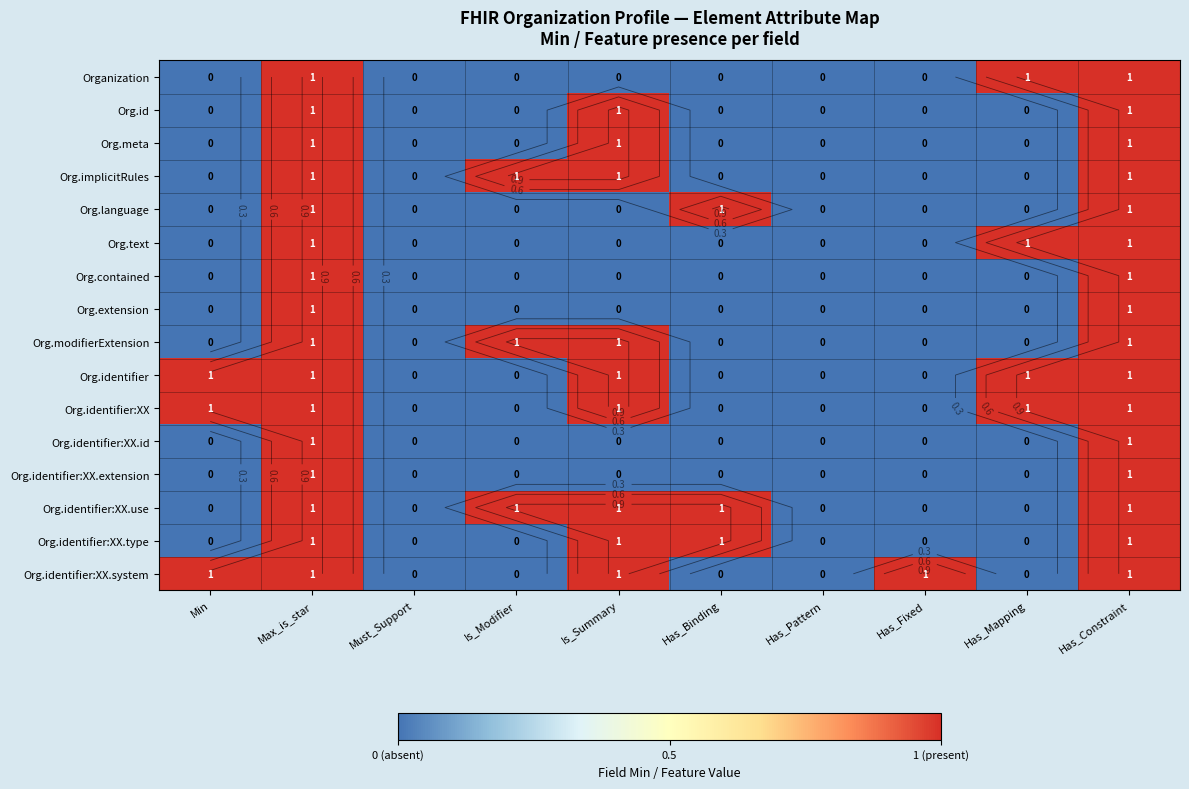

Is it true that Org.extension equals 0 at Has_Binding?

True